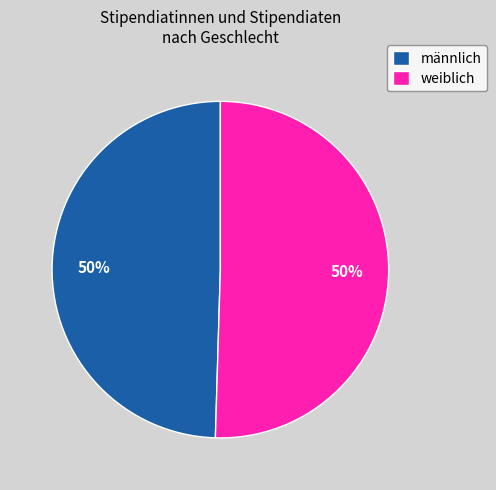

How many slices are in this pie chart?

2